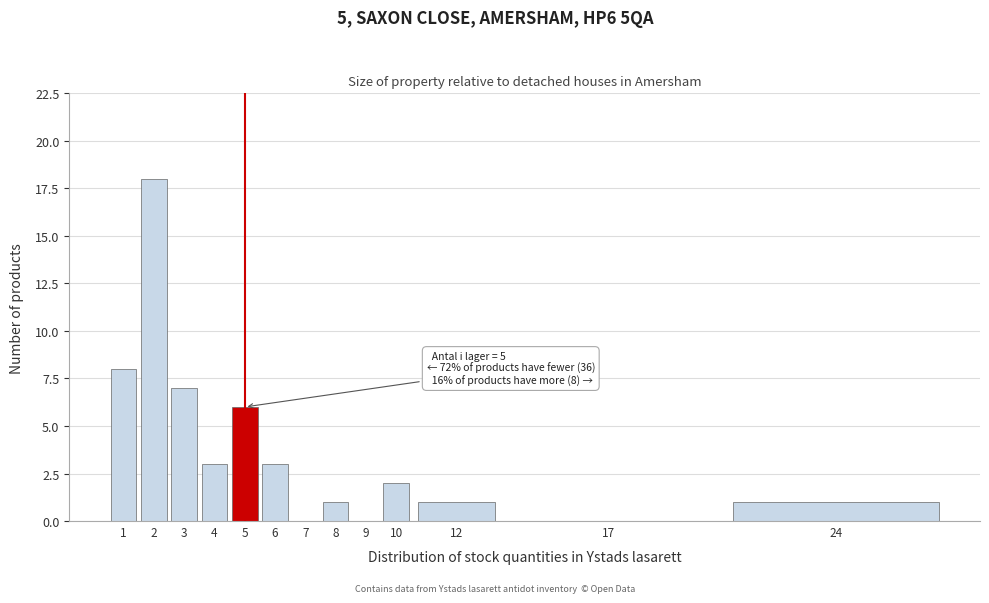

Reading right to left, list all the values displayed in this chart.

24=1	17=0	12=1	10=2	9=0	8=1	7=0	6=3	5=6	4=3	3=7	2=18	1=8